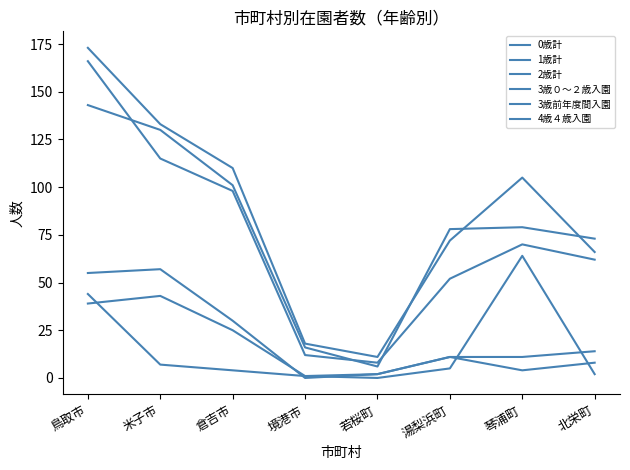

Does the chart display data point markers on the line(s)?

No